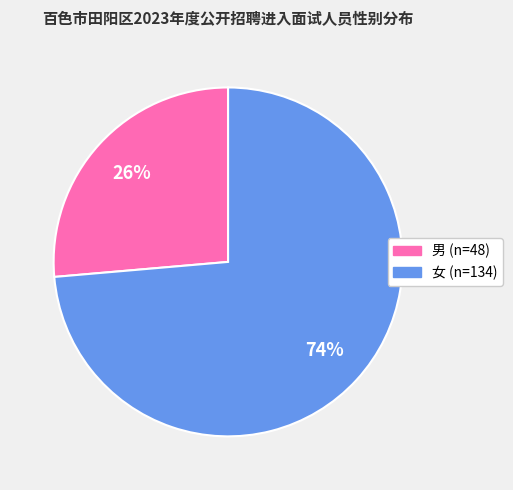

What is the majority slice?

女